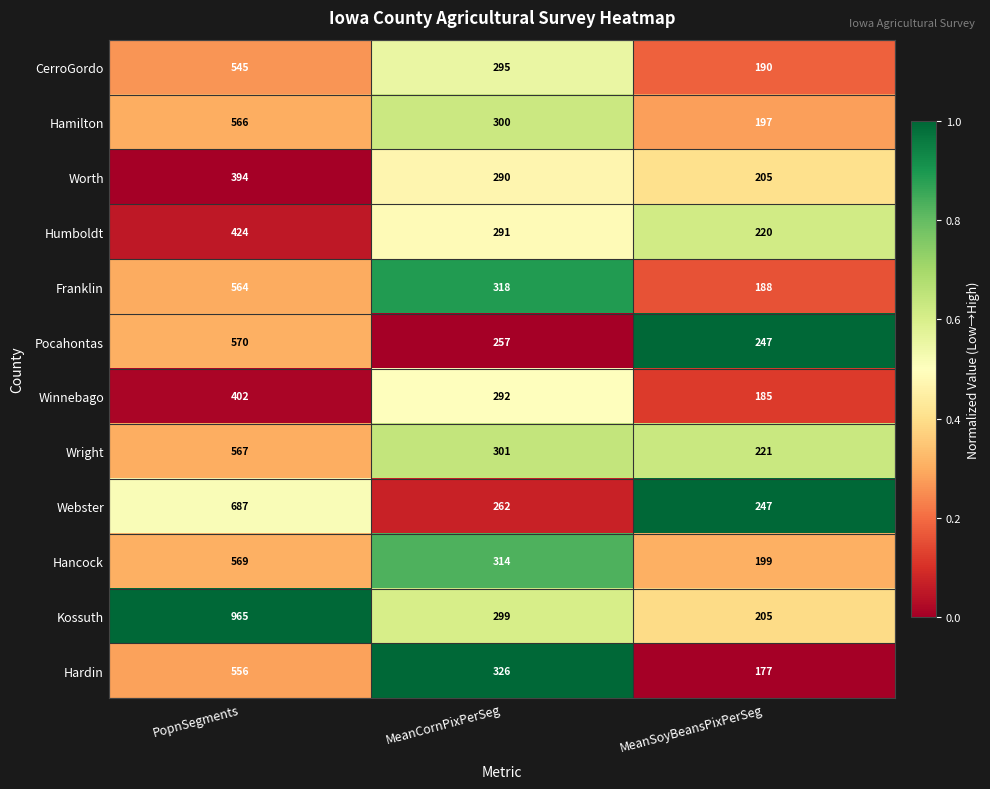

The Worth series shows 394 at PopnSegments. True or false?

True